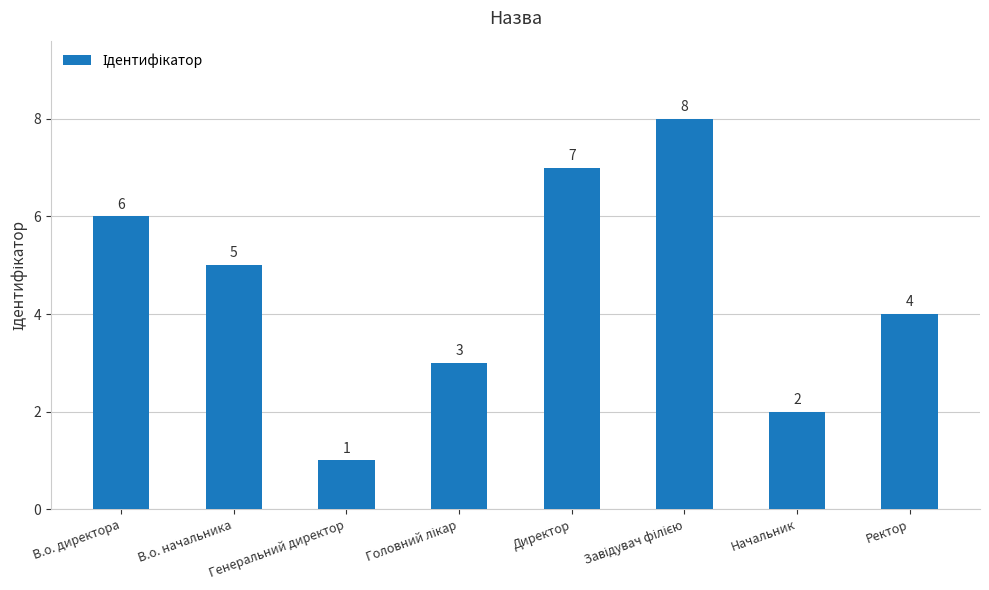

What is the sum of all values?

36